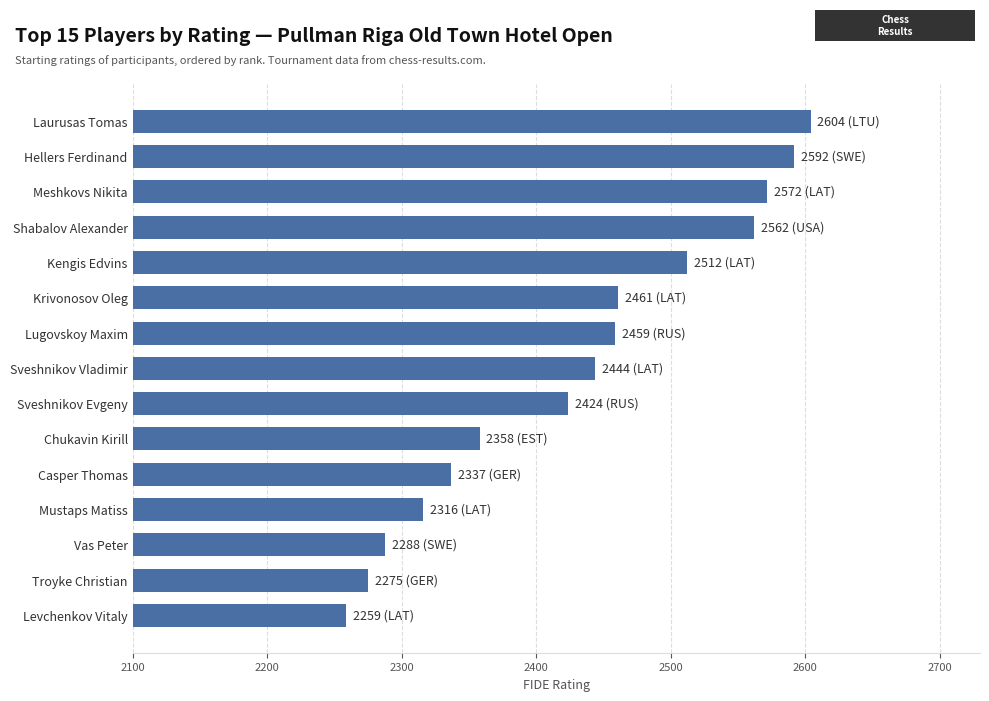

Are the bars grouped side by side (vs. stacked)?

No